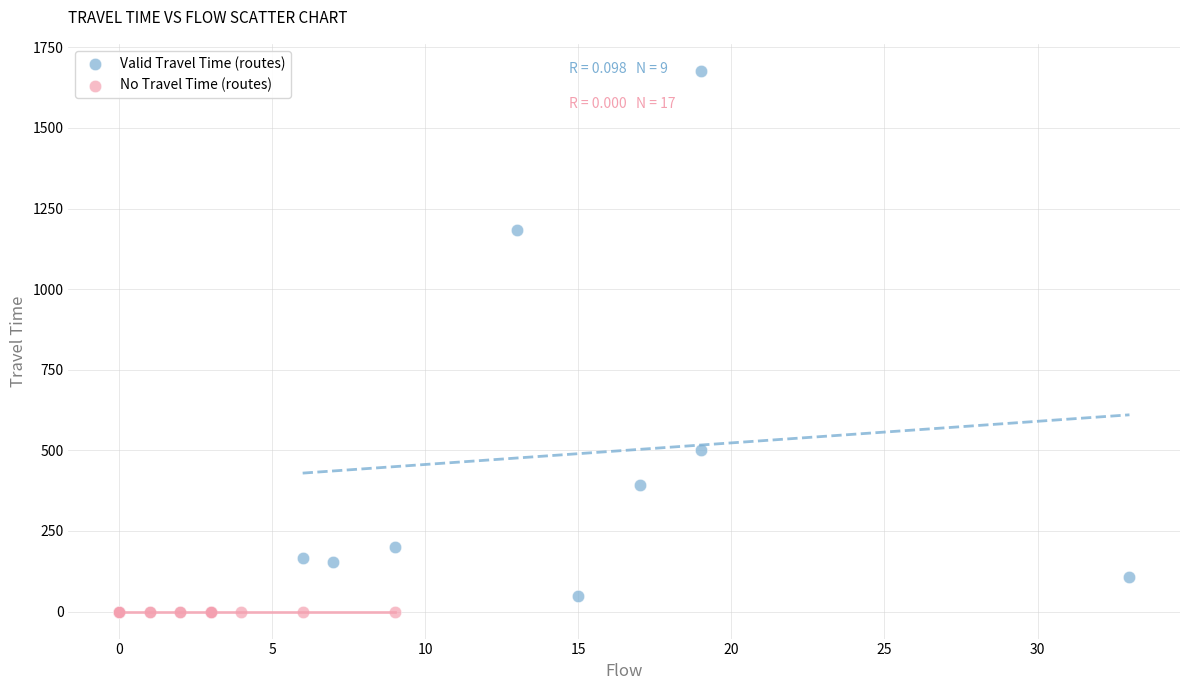

Which series contains the highest Y value?

Valid Travel Time (routes)